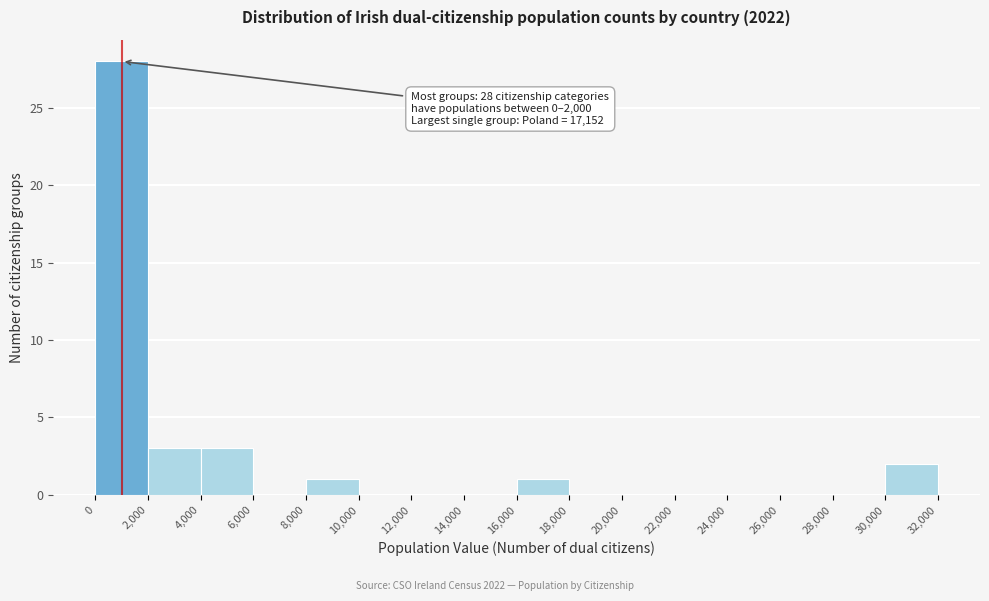

Over which range of the x-axis is the bar tallest?

0 to 2,000